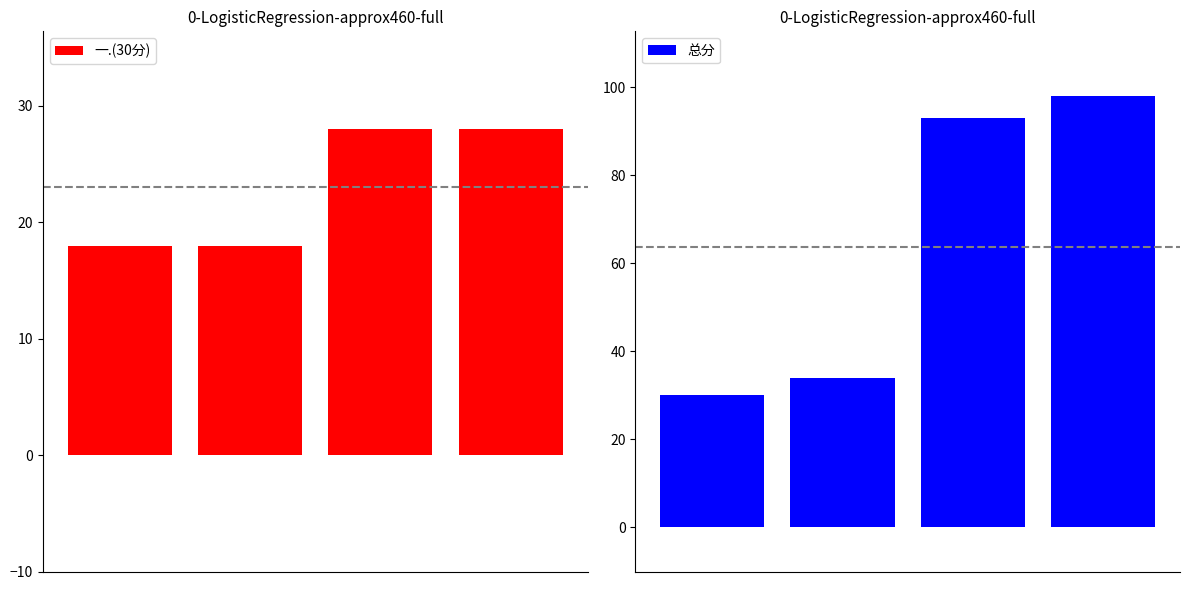

Reading left to right, what are all the values shown in this chart?

一.(30分): 18	18	28	28
总分: 30	34	93	98